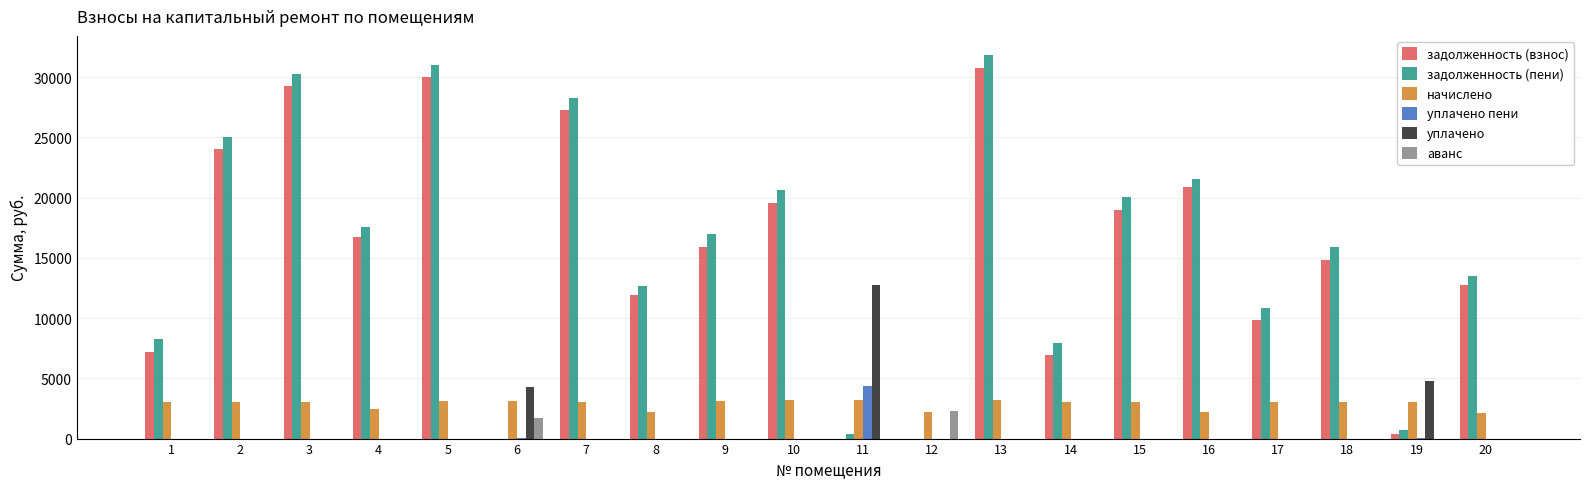

What is the sum of all аванс values?

4022.8